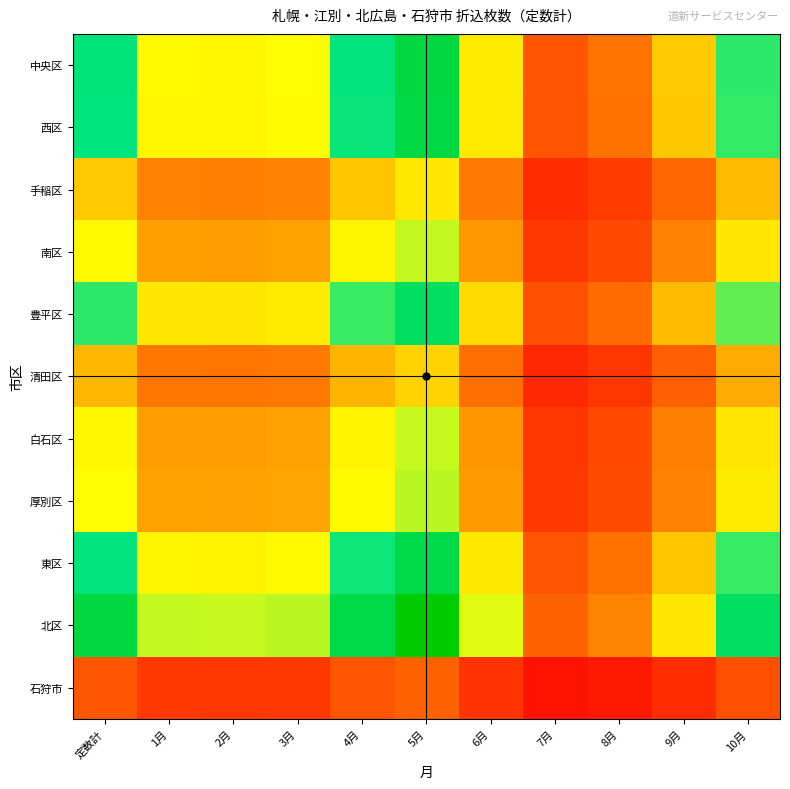

Rank the series by their maximum value, from highest to lowest.

北区, 中央区, 西区, 東区, 豊平区, 厚別区, 南区, 白石区, 手稲区, 清田区, 石狩市